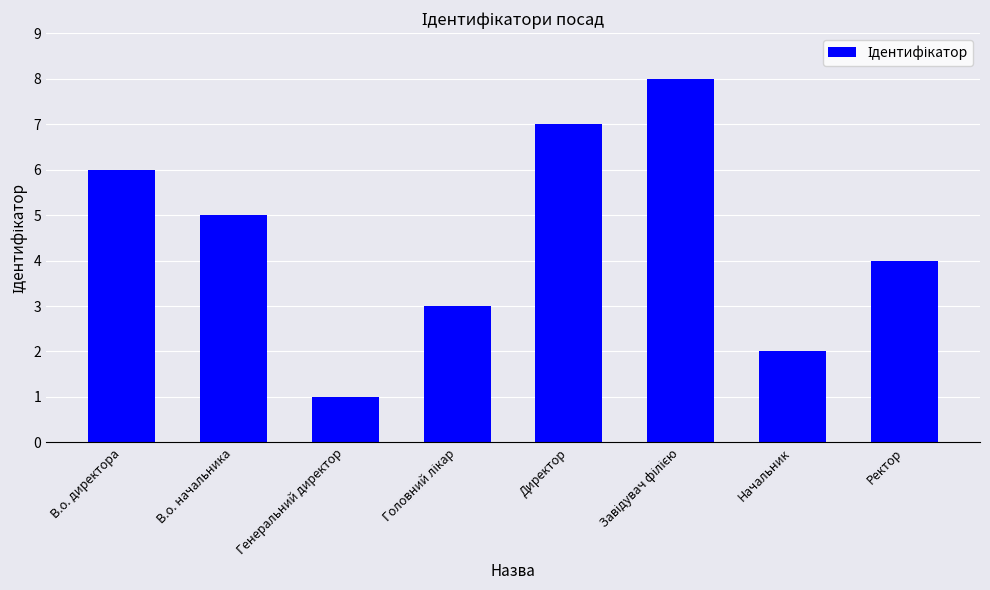

What is the sum of all values?

36